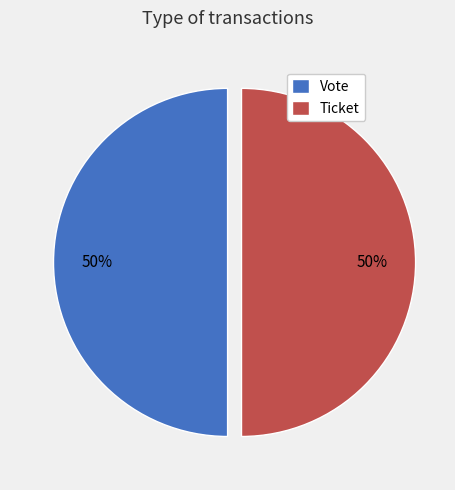

The Ticket slice represents 38% of the pie. True or false?

False